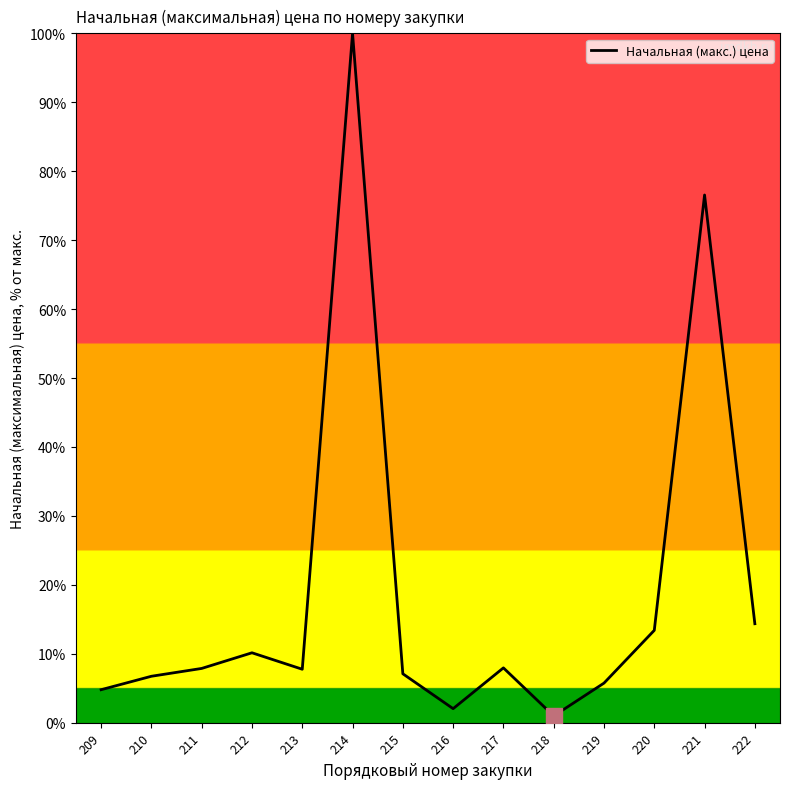

What is the difference between the second highest and minimum values?

75.6